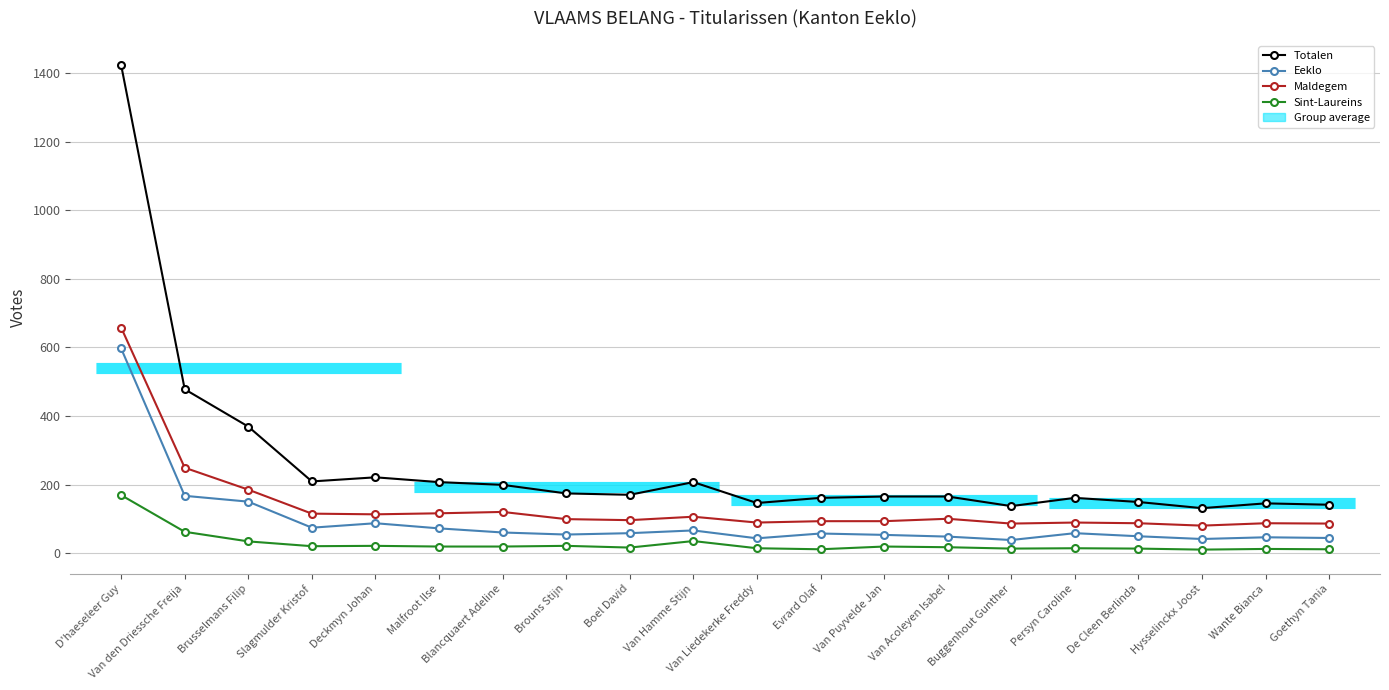

Which category has the lowest value in the Eeklo series?

Buggenhout Gunther